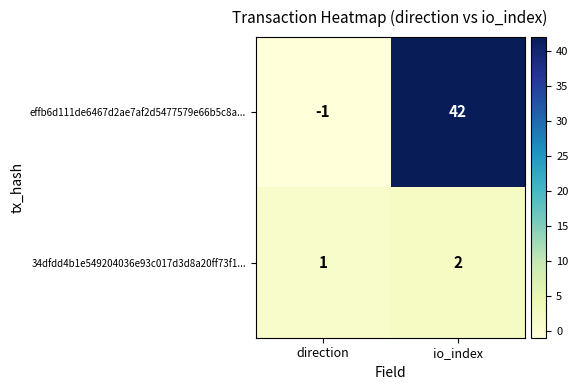

Where is 34dfdd4b1e549204036e93c017d3d8a20ff73f1... nearest to the value 1?

direction